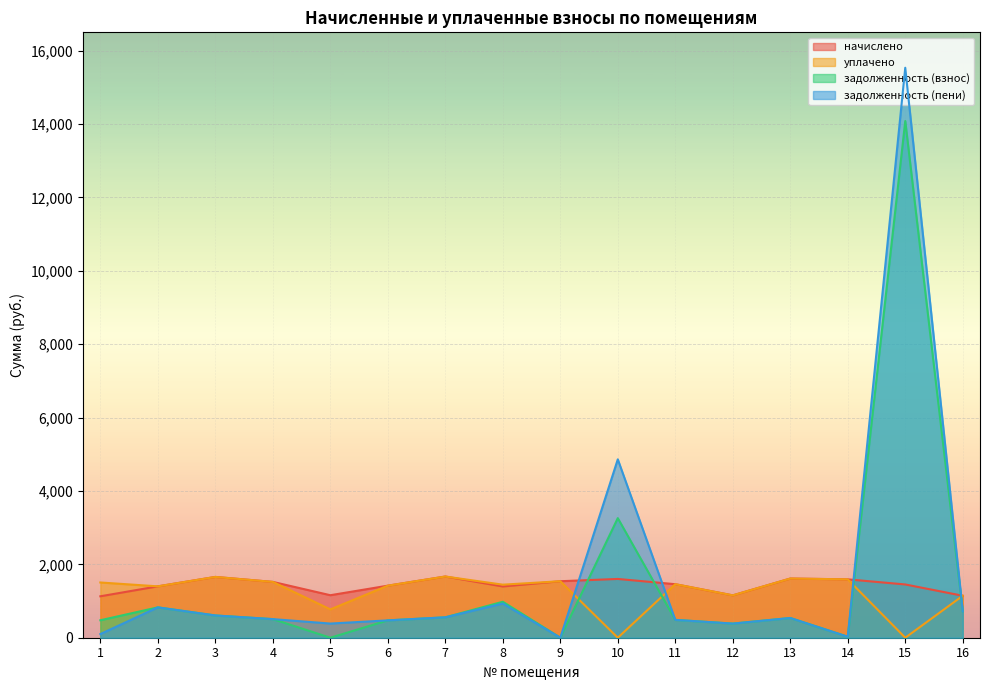

At which category is the sum across all series the highest?

15